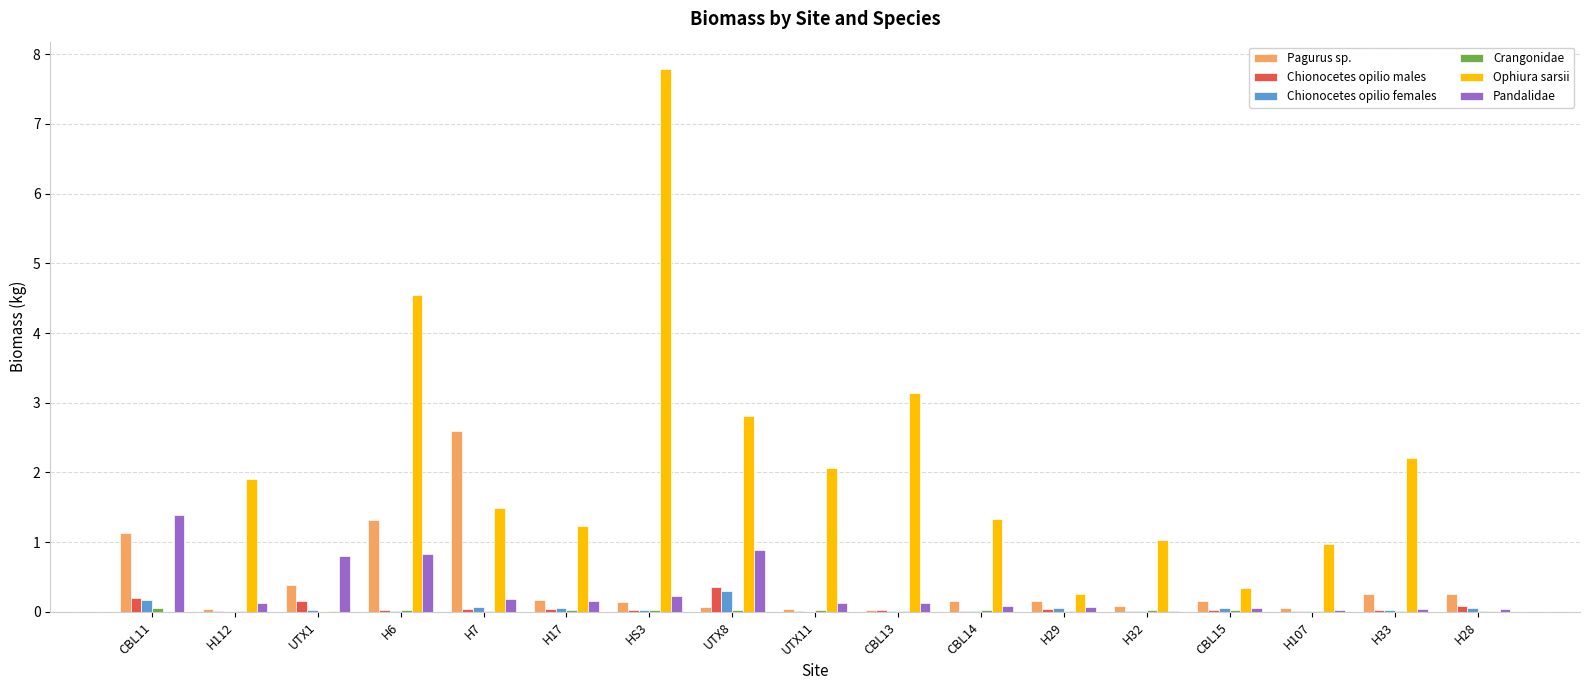

What is the average value of the Ophiura sarsii series?

1.8